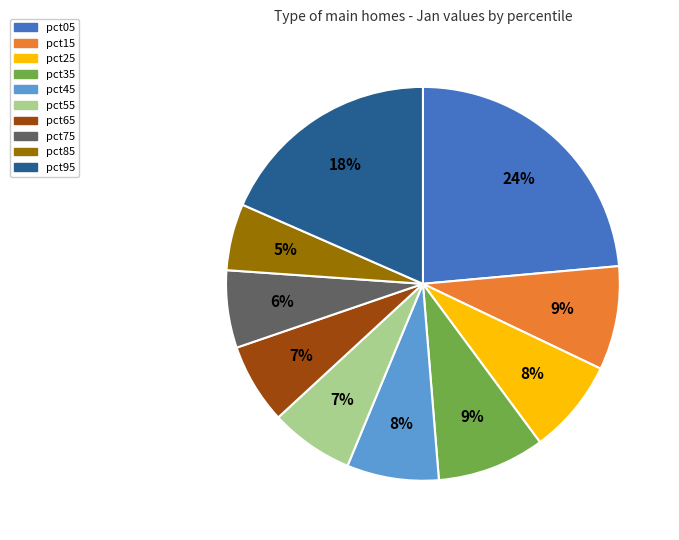

Is it true that pct35 is 21% of the pie?

False